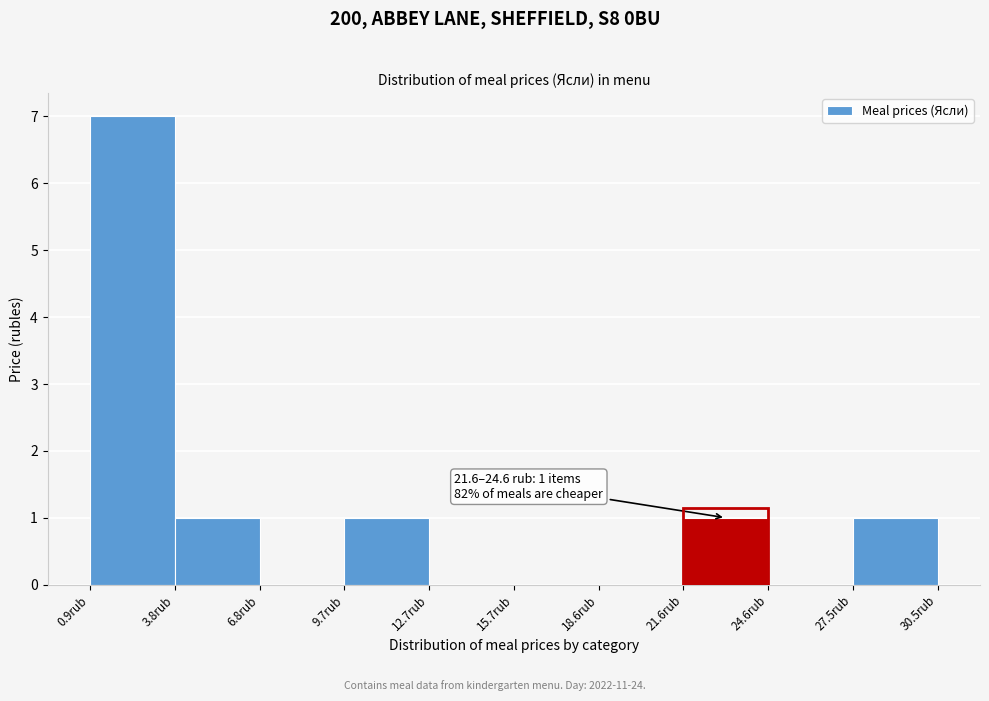

Which range on the x-axis has the tallest bar?

1.0 to 4.0